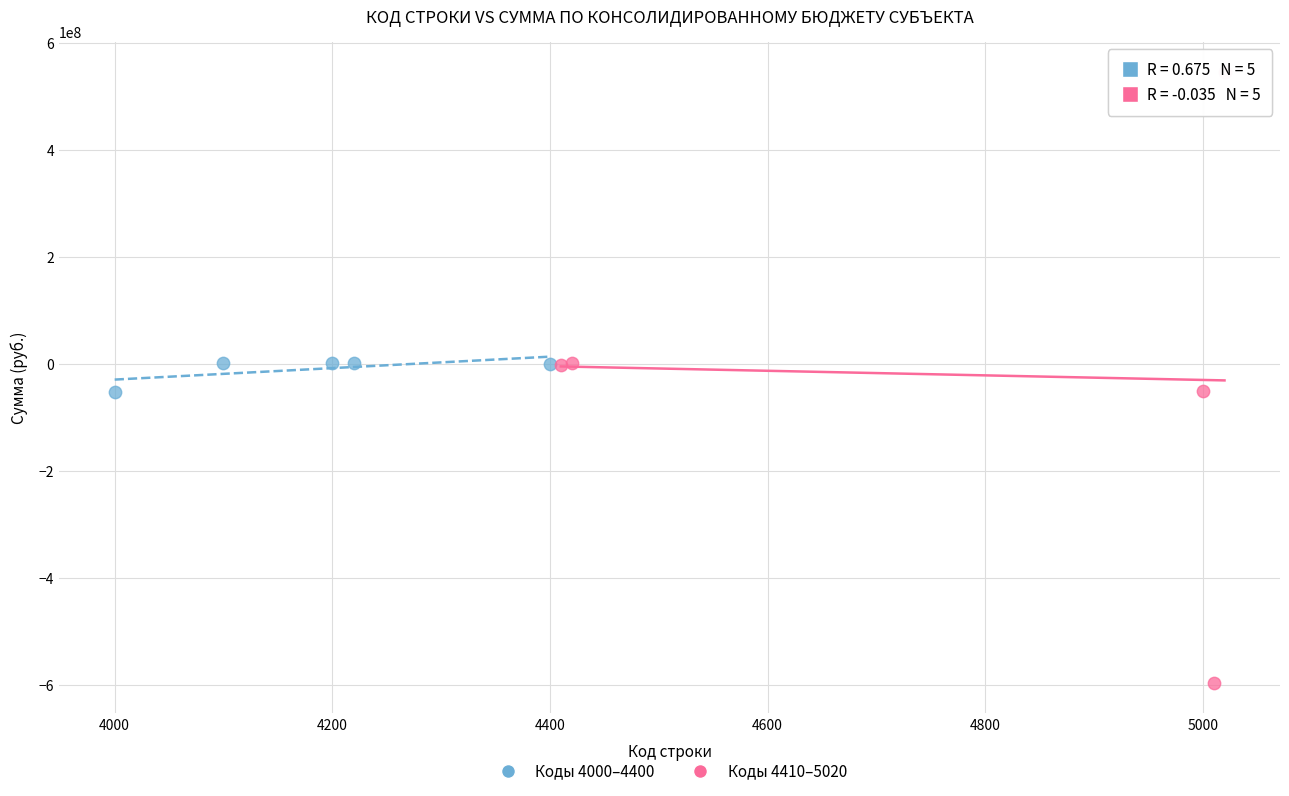

Which series reaches the maximum Y coordinate?

Коды 4410–5020